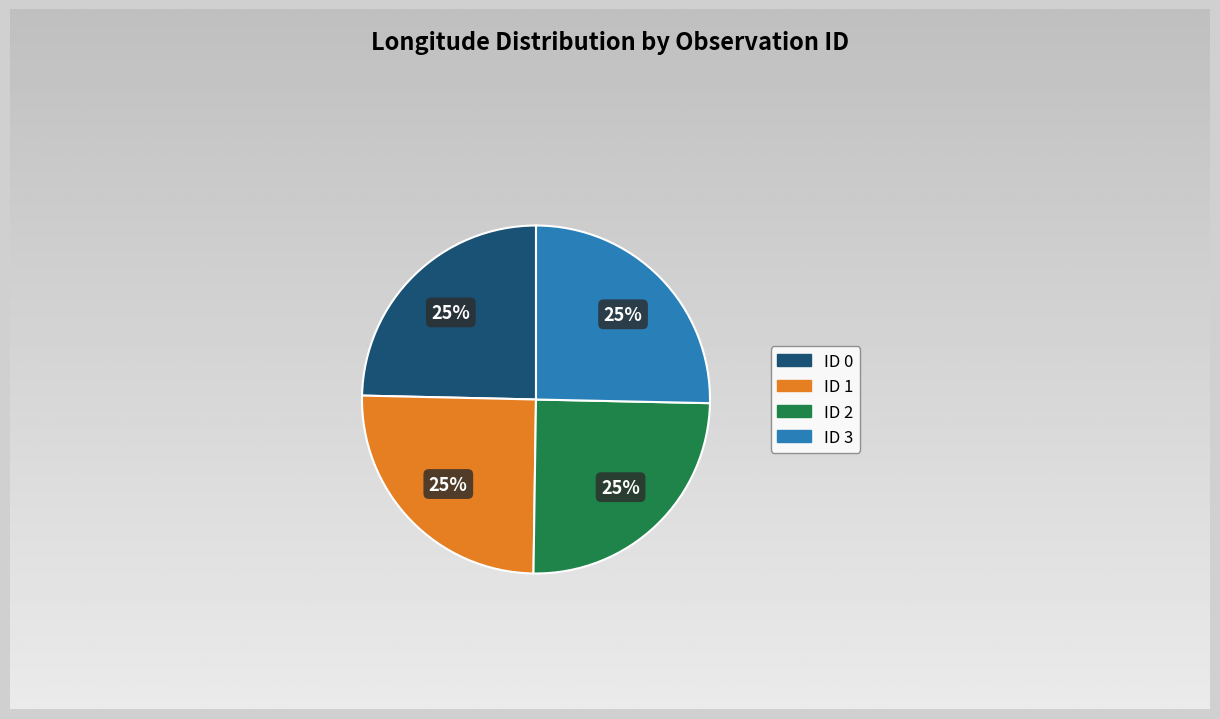

What is the ratio of the value at ID 2 to the value at ID 3?

1.0